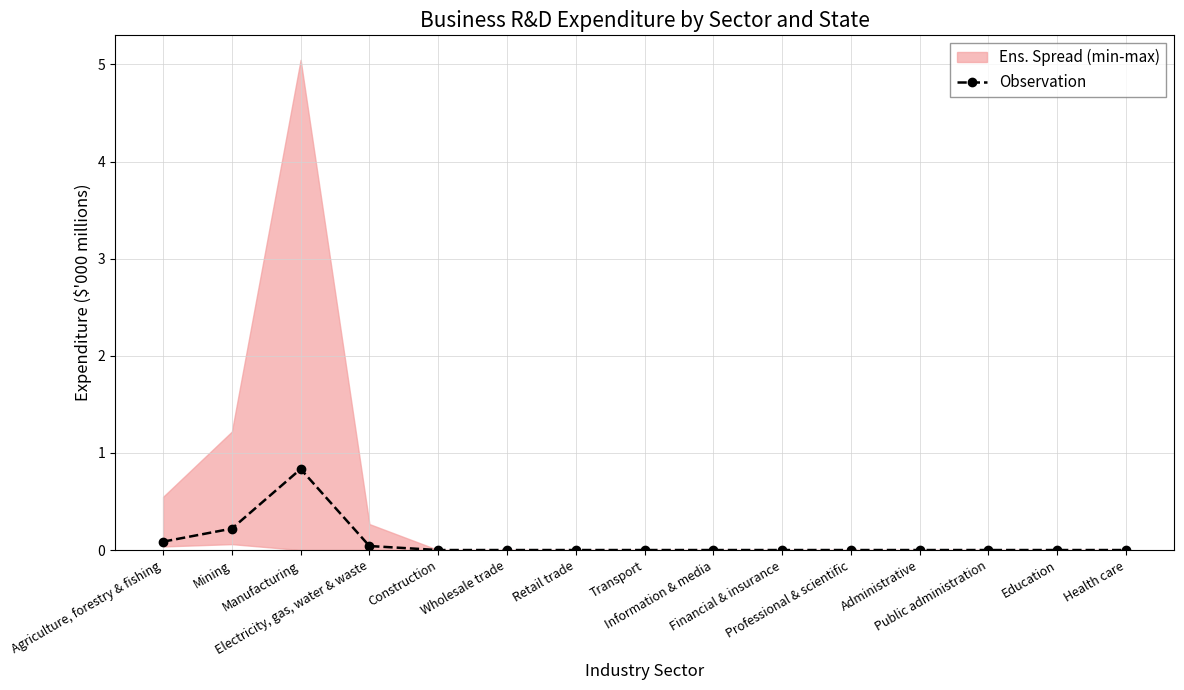

Where is the first local maximum?

Manufacturing